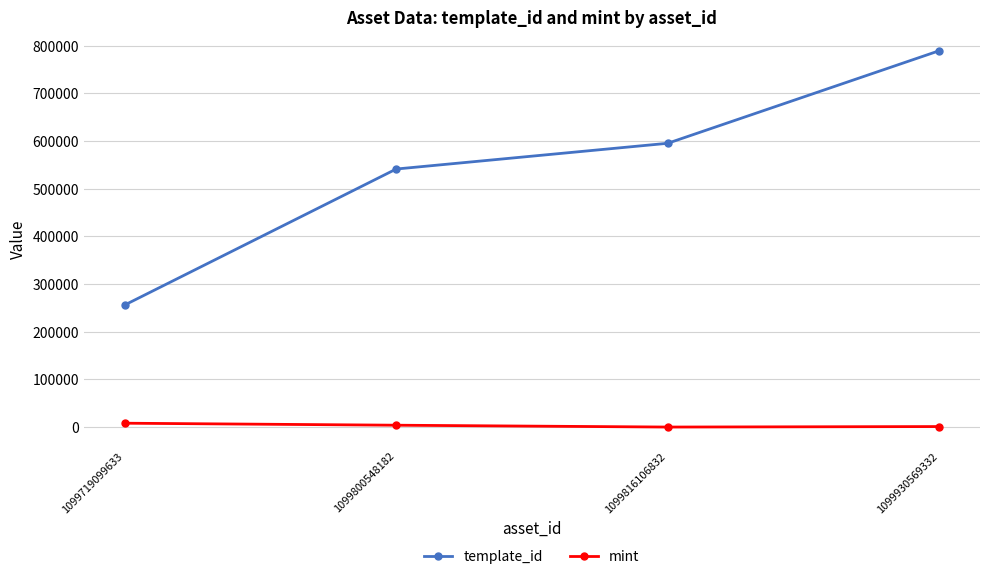

True or false: template_id and mint intersect in this chart.

False